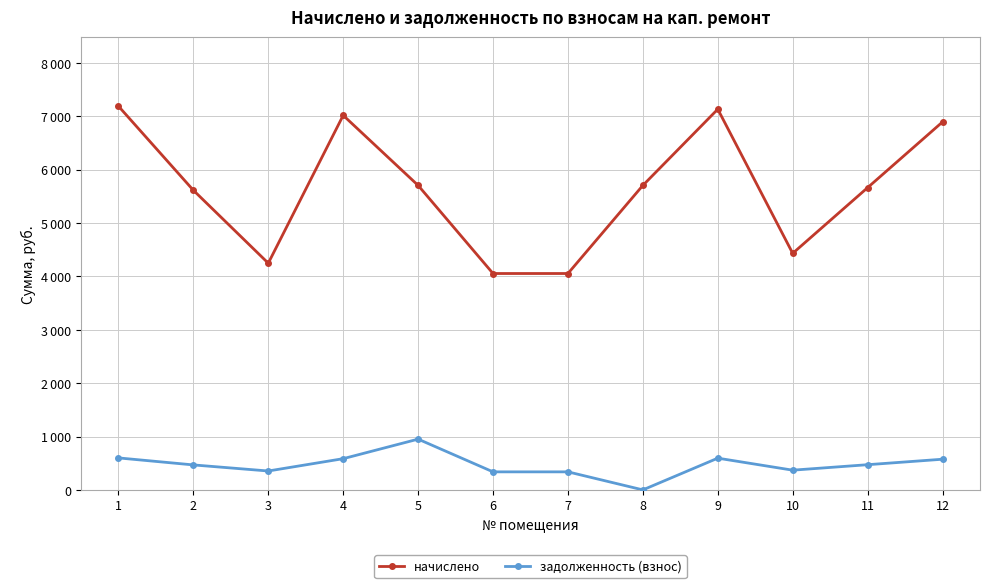

Between 11 and 5, which is larger?

5